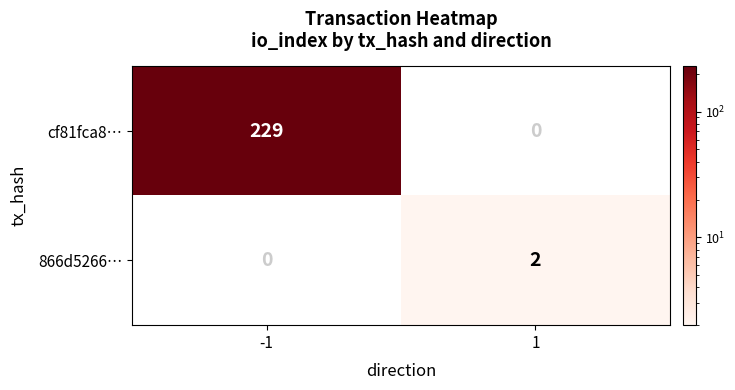

True or false: 866d5266… has a value of 3 at 1.

False